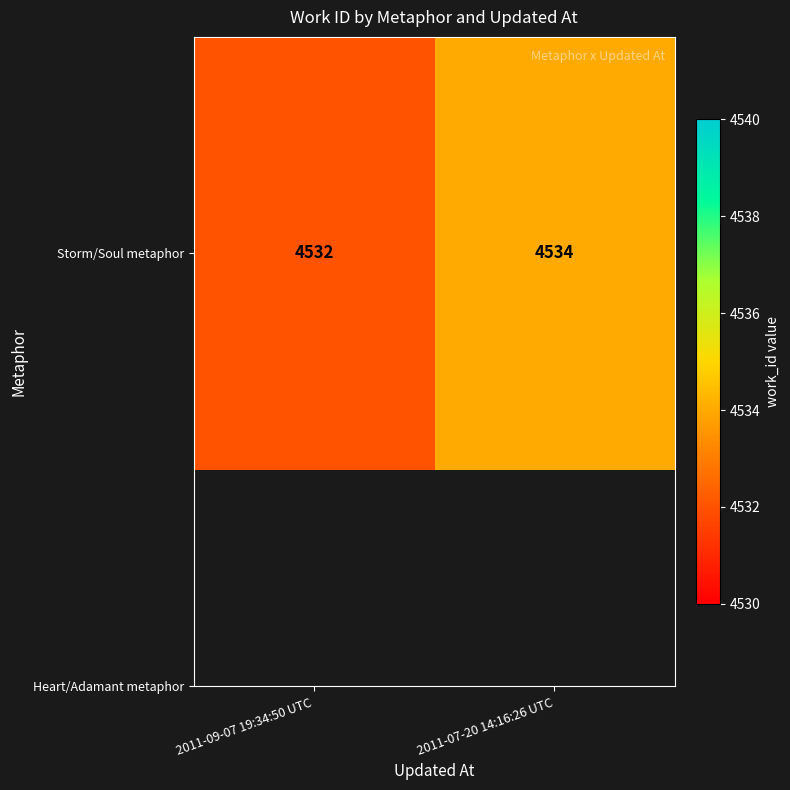

Rank the categories by value from highest to lowest.

2011-07-20 14:16:26 UTC, 2011-09-07 19:34:50 UTC